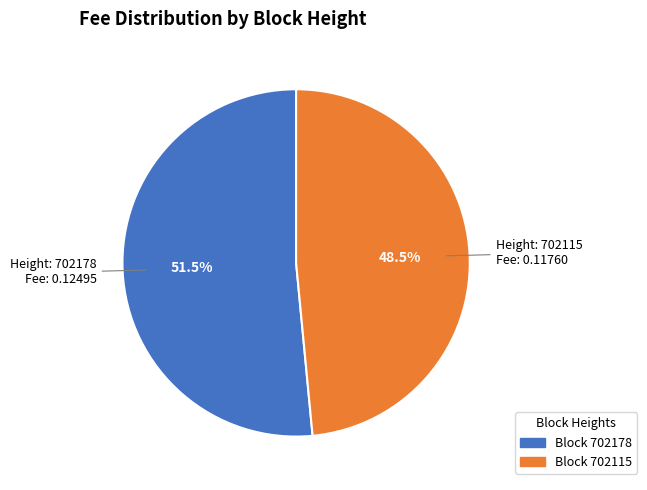

Does any single category account for the majority?

Yes